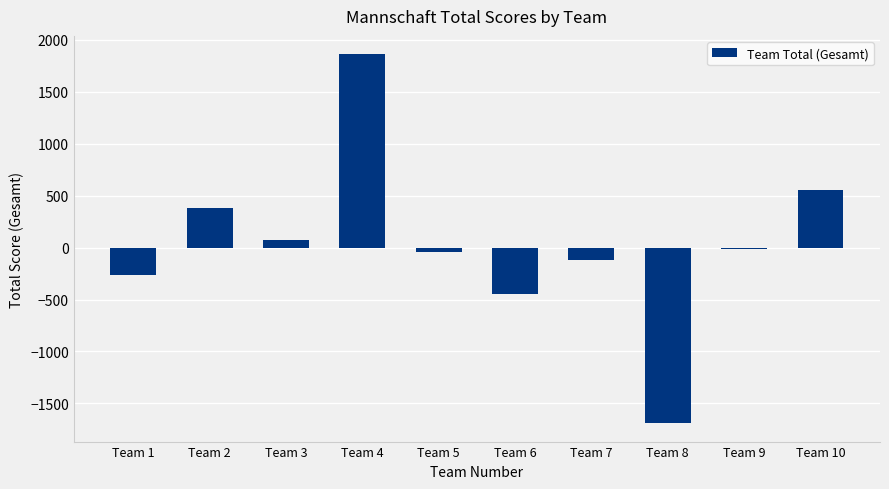

Count the number of values greater than -10.

4